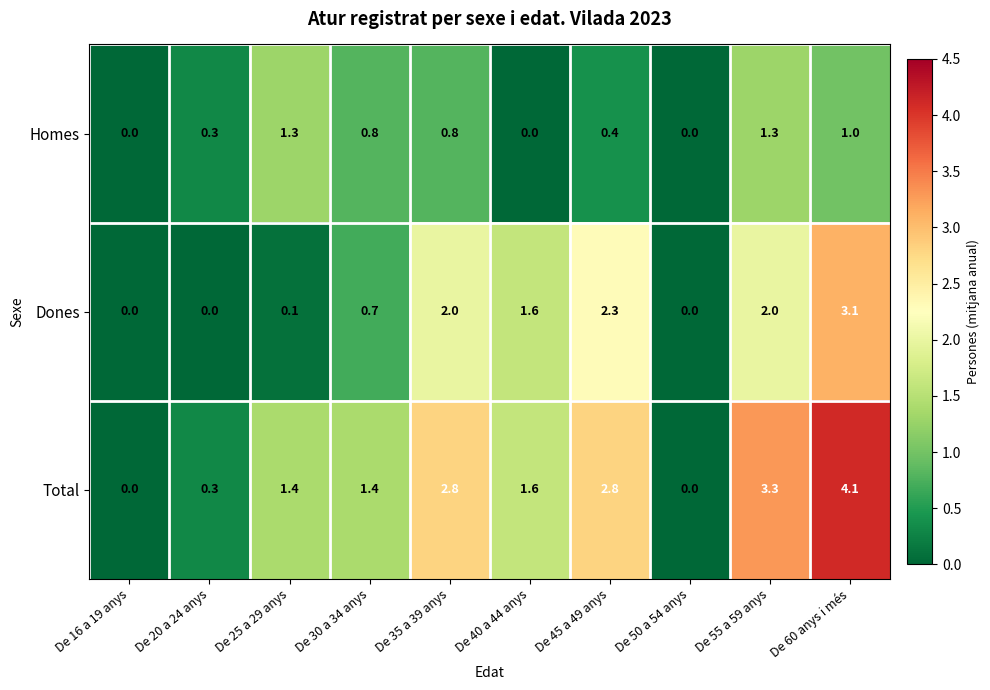

List the series in order of their peak value, lowest first.

Homes, Dones, Total